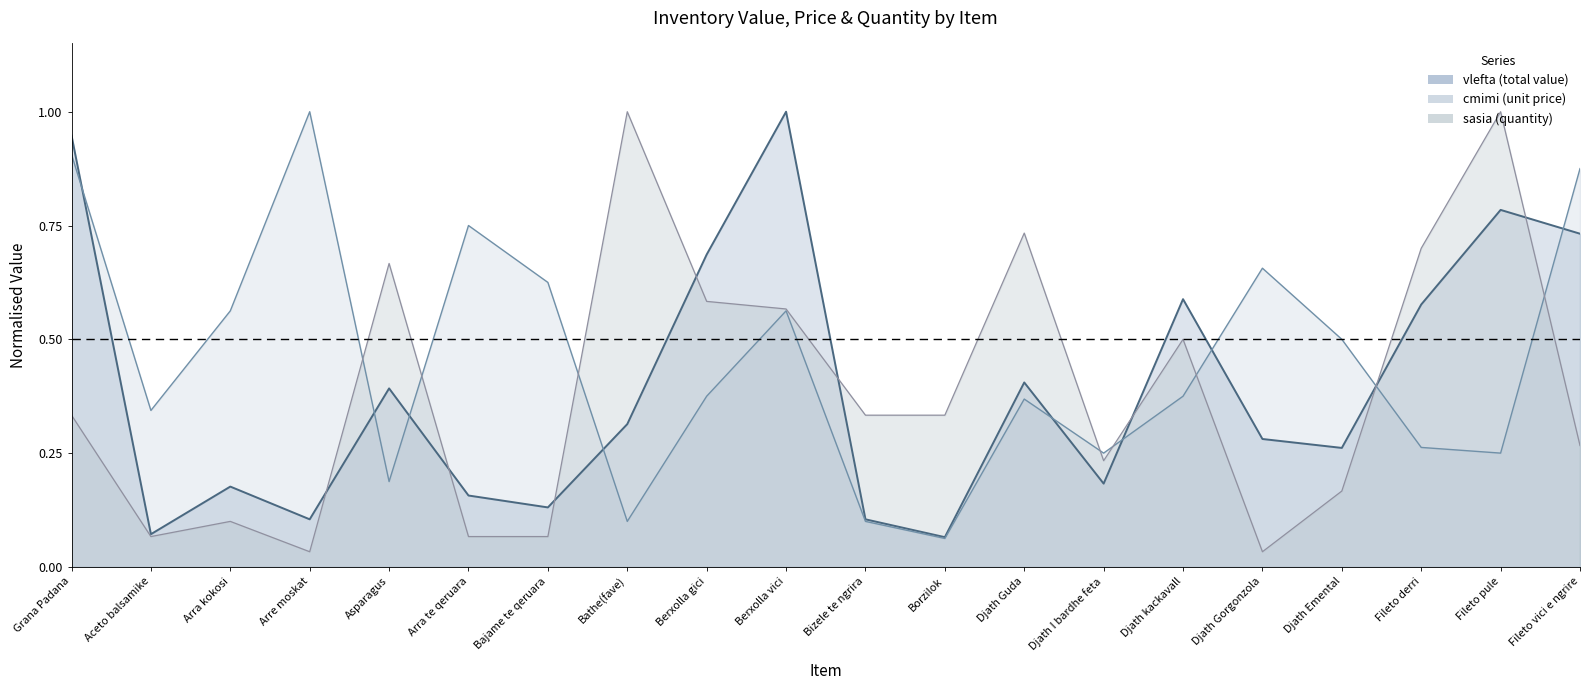

Reading right to left, extract all data points from this chart.

vlefta: 0.7	0.8	0.6	0.3	0.3	0.6	0.2	0.4	0.1	0.1	1.0	0.7	0.3	0.1	0.2	0.4	0.1	0.2	0.1	0.9
cmimi: 0.9	0.2	0.3	0.5	0.7	0.4	0.2	0.4	0.1	0.1	0.6	0.4	0.1	0.6	0.8	0.2	1.0	0.6	0.3	0.9
sasia: 0.3	1.0	0.7	0.2	0.0	0.5	0.2	0.7	0.3	0.3	0.6	0.6	1.0	0.1	0.1	0.7	0.0	0.1	0.1	0.3